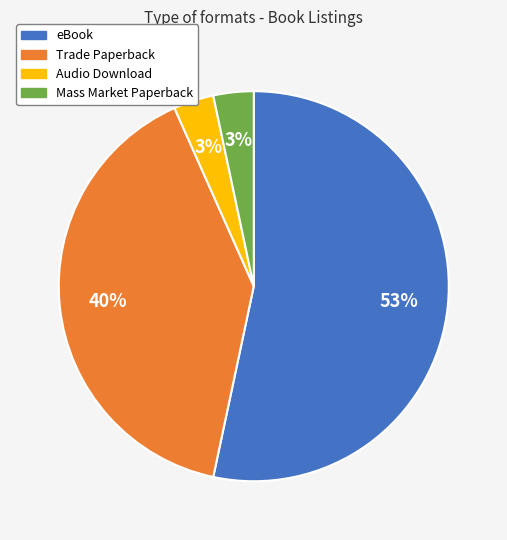

Which has a higher value, eBook or Trade Paperback?

eBook